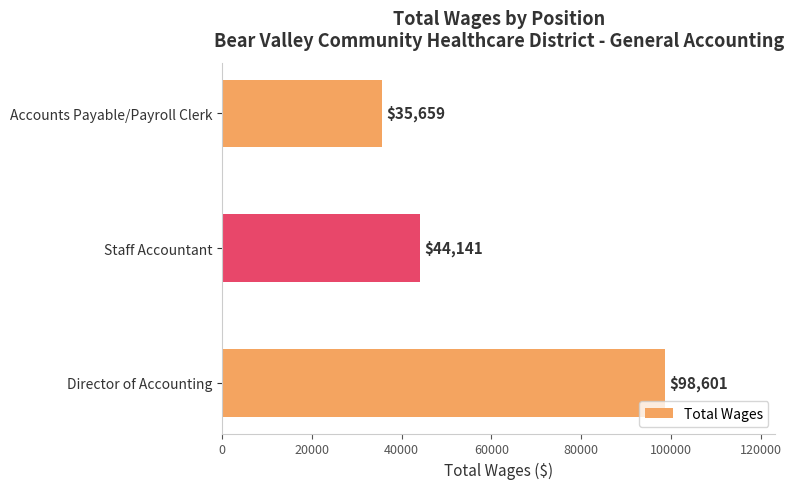

How many distinct data groups are displayed?

1